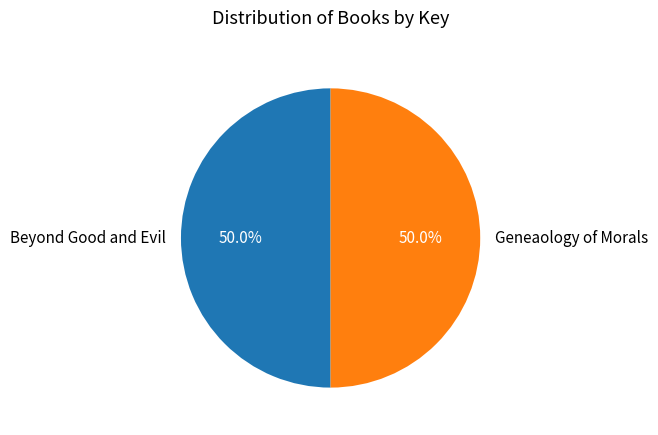

How many segments does this pie chart have?

2